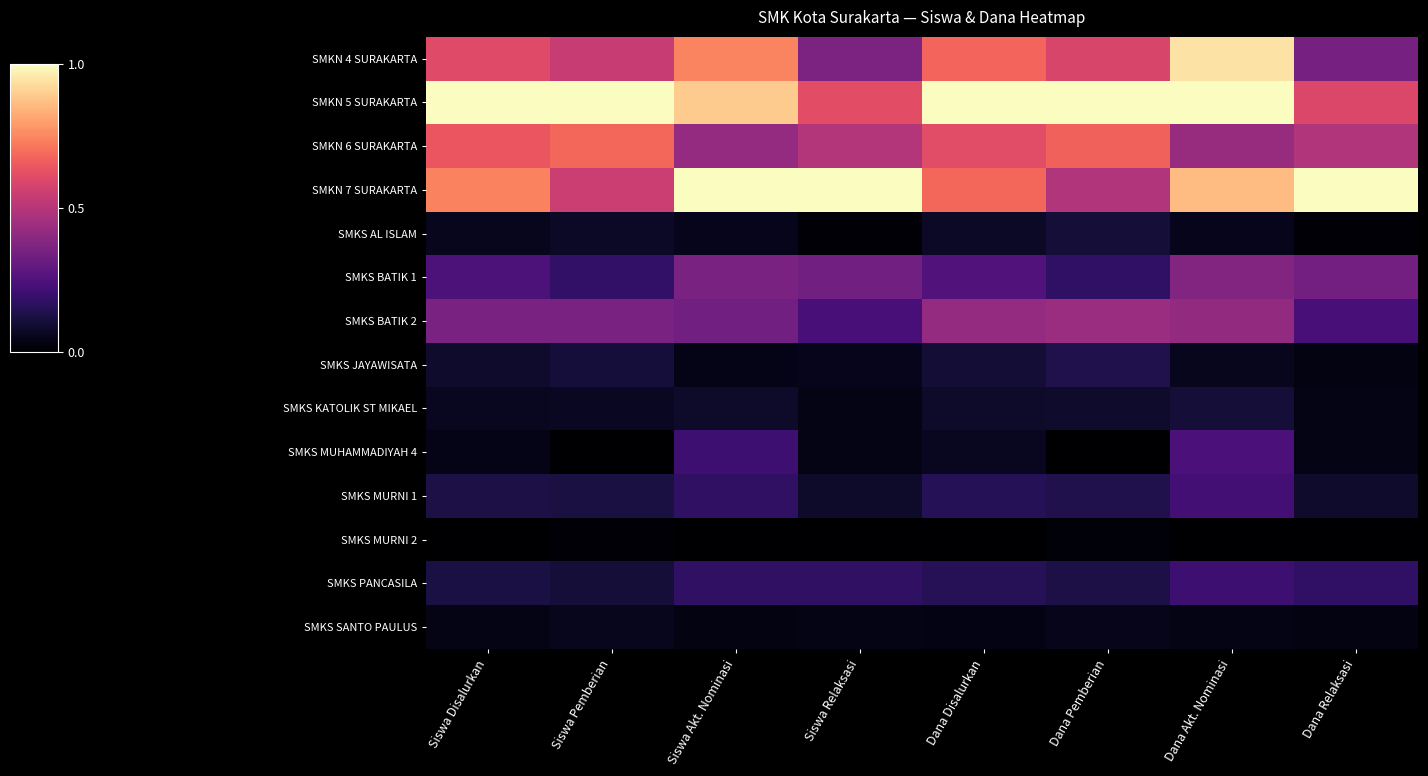

Reading right to left, list all the values displayed in this chart.

SMKN 4 SURAKARTA: Dana Relaksasi=0.3	Dana Akt. Nominasi=0.9	Dana Pemberian=0.6	Dana Disalurkan=0.7	Siswa Relaksasi=0.4	Siswa Akt. Nominasi=0.7	Siswa Pemberian=0.5	Siswa Disalurkan=0.6
SMKN 5 SURAKARTA: Dana Relaksasi=0.6	Dana Akt. Nominasi=1.0	Dana Pemberian=1.0	Dana Disalurkan=1.0	Siswa Relaksasi=0.6	Siswa Akt. Nominasi=0.9	Siswa Pemberian=1.0	Siswa Disalurkan=1.0
SMKN 6 SURAKARTA: Dana Relaksasi=0.5	Dana Akt. Nominasi=0.4	Dana Pemberian=0.7	Dana Disalurkan=0.6	Siswa Relaksasi=0.5	Siswa Akt. Nominasi=0.4	Siswa Pemberian=0.7	Siswa Disalurkan=0.6
SMKN 7 SURAKARTA: Dana Relaksasi=1.0	Dana Akt. Nominasi=0.9	Dana Pemberian=0.5	Dana Disalurkan=0.7	Siswa Relaksasi=1.0	Siswa Akt. Nominasi=1.0	Siswa Pemberian=0.5	Siswa Disalurkan=0.7
SMKS AL ISLAM: Dana Relaksasi=0.0	Dana Akt. Nominasi=0.1	Dana Pemberian=0.1	Dana Disalurkan=0.1	Siswa Relaksasi=0.0	Siswa Akt. Nominasi=0.1	Siswa Pemberian=0.1	Siswa Disalurkan=0.1
SMKS BATIK 1: Dana Relaksasi=0.3	Dana Akt. Nominasi=0.4	Dana Pemberian=0.2	Dana Disalurkan=0.3	Siswa Relaksasi=0.3	Siswa Akt. Nominasi=0.4	Siswa Pemberian=0.2	Siswa Disalurkan=0.2
SMKS BATIK 2: Dana Relaksasi=0.2	Dana Akt. Nominasi=0.4	Dana Pemberian=0.4	Dana Disalurkan=0.4	Siswa Relaksasi=0.2	Siswa Akt. Nominasi=0.3	Siswa Pemberian=0.4	Siswa Disalurkan=0.4
SMKS JAYAWISATA: Dana Relaksasi=0.0	Dana Akt. Nominasi=0.1	Dana Pemberian=0.1	Dana Disalurkan=0.1	Siswa Relaksasi=0.1	Siswa Akt. Nominasi=0.0	Siswa Pemberian=0.1	Siswa Disalurkan=0.1
SMKS KATOLIK ST MIKAEL: Dana Relaksasi=0.0	Dana Akt. Nominasi=0.1	Dana Pemberian=0.1	Dana Disalurkan=0.1	Siswa Relaksasi=0.0	Siswa Akt. Nominasi=0.1	Siswa Pemberian=0.1	Siswa Disalurkan=0.1
SMKS MUHAMMADIYAH 4: Dana Relaksasi=0.0	Dana Akt. Nominasi=0.2	Dana Pemberian=0.0	Dana Disalurkan=0.1	Siswa Relaksasi=0.0	Siswa Akt. Nominasi=0.2	Siswa Pemberian=0.0	Siswa Disalurkan=0.0
SMKS MURNI 1: Dana Relaksasi=0.1	Dana Akt. Nominasi=0.2	Dana Pemberian=0.1	Dana Disalurkan=0.1	Siswa Relaksasi=0.1	Siswa Akt. Nominasi=0.2	Siswa Pemberian=0.1	Siswa Disalurkan=0.1
SMKS MURNI 2: Dana Relaksasi=0.0	Dana Akt. Nominasi=0.0	Dana Pemberian=0.0	Dana Disalurkan=0.0	Siswa Relaksasi=0.0	Siswa Akt. Nominasi=0.0	Siswa Pemberian=0.0	Siswa Disalurkan=0.0
SMKS PANCASILA: Dana Relaksasi=0.2	Dana Akt. Nominasi=0.2	Dana Pemberian=0.1	Dana Disalurkan=0.2	Siswa Relaksasi=0.2	Siswa Akt. Nominasi=0.2	Siswa Pemberian=0.1	Siswa Disalurkan=0.1
SMKS SANTO PAULUS: Dana Relaksasi=0.0	Dana Akt. Nominasi=0.0	Dana Pemberian=0.1	Dana Disalurkan=0.0	Siswa Relaksasi=0.0	Siswa Akt. Nominasi=0.0	Siswa Pemberian=0.1	Siswa Disalurkan=0.0